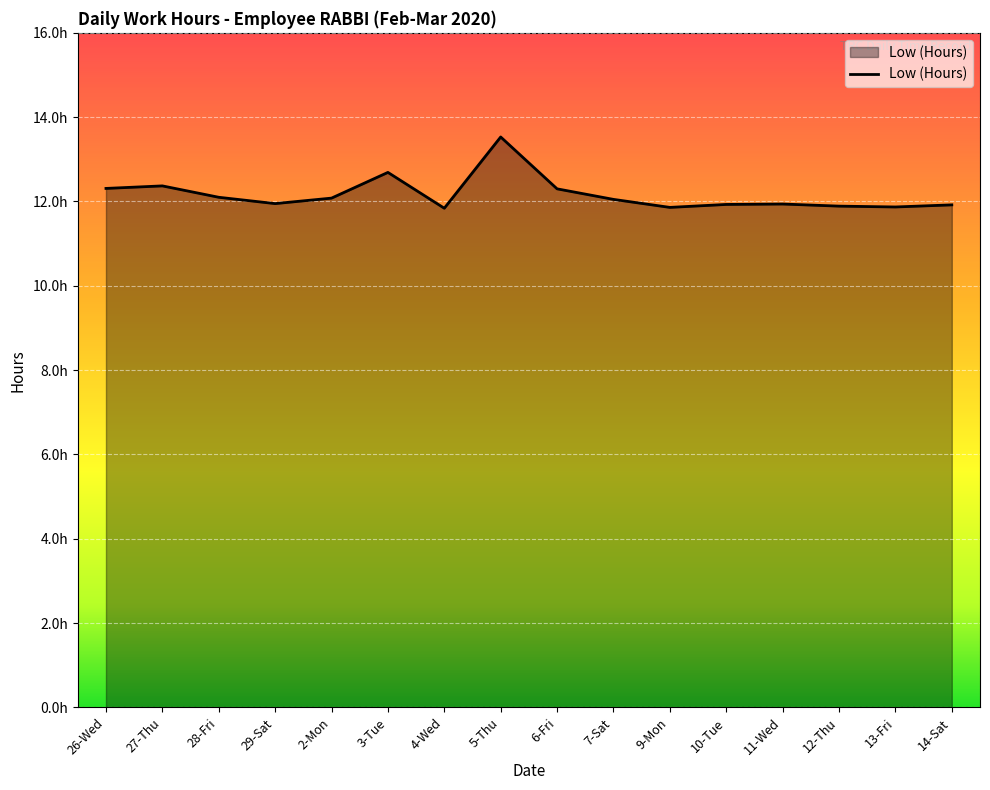

Where is the first local maximum?

27-Thu